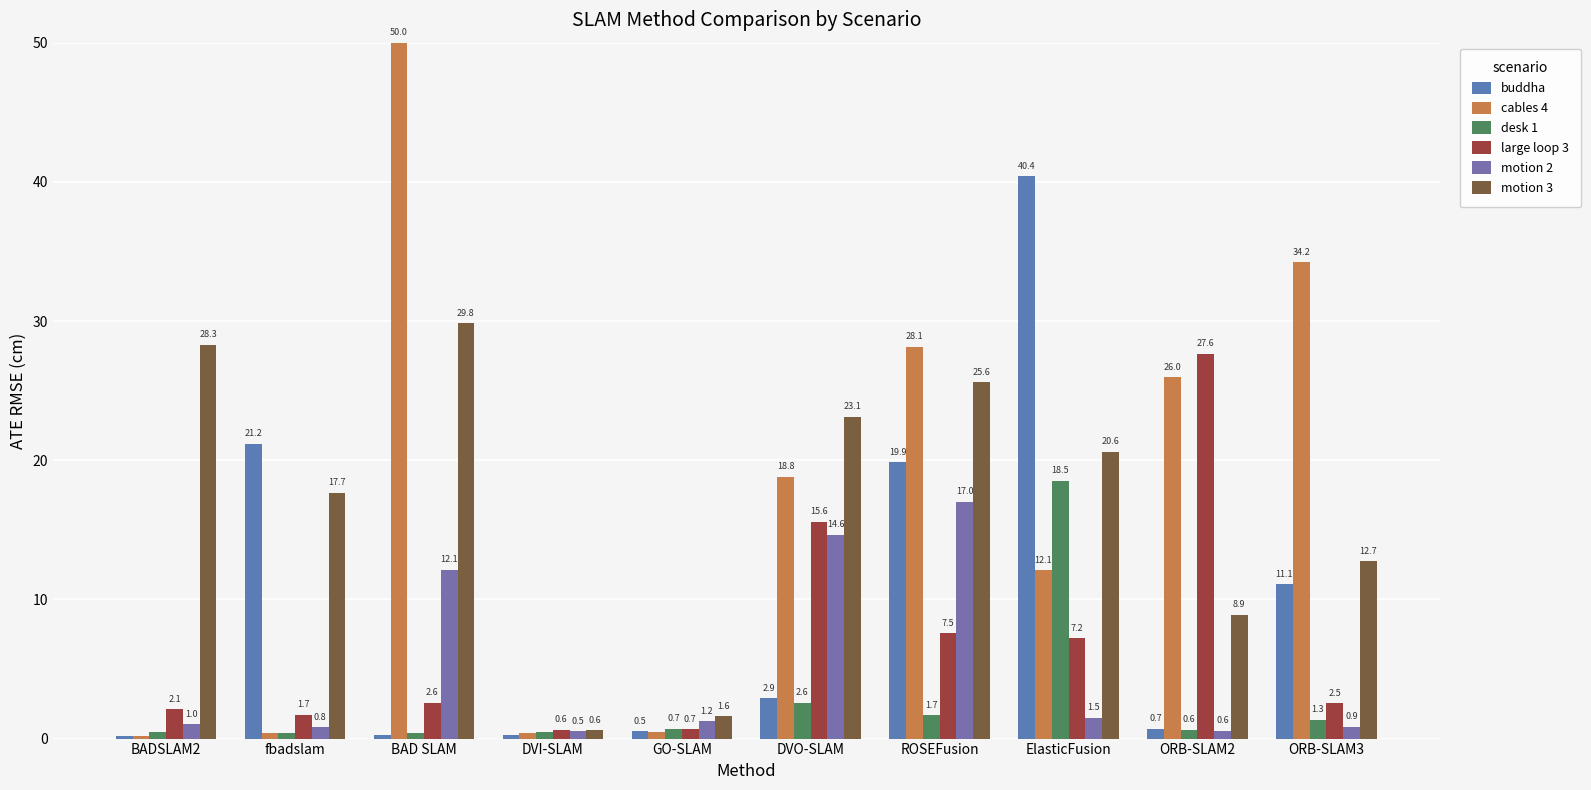

Which series changed the most between BADSLAM2 and BAD SLAM?

cables 4